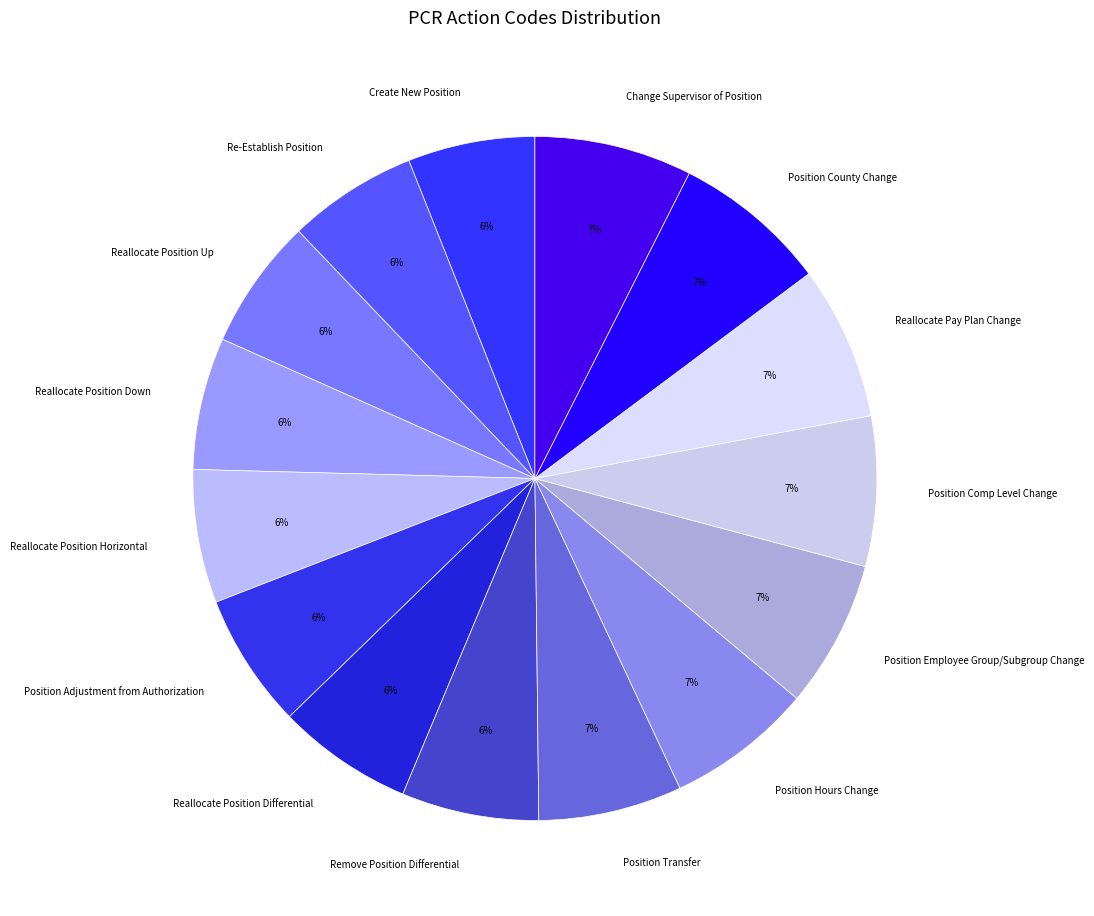

Approximately how many times larger is the value at Reallocate Pay Plan Change compared to Re-Establish Position?

1.2